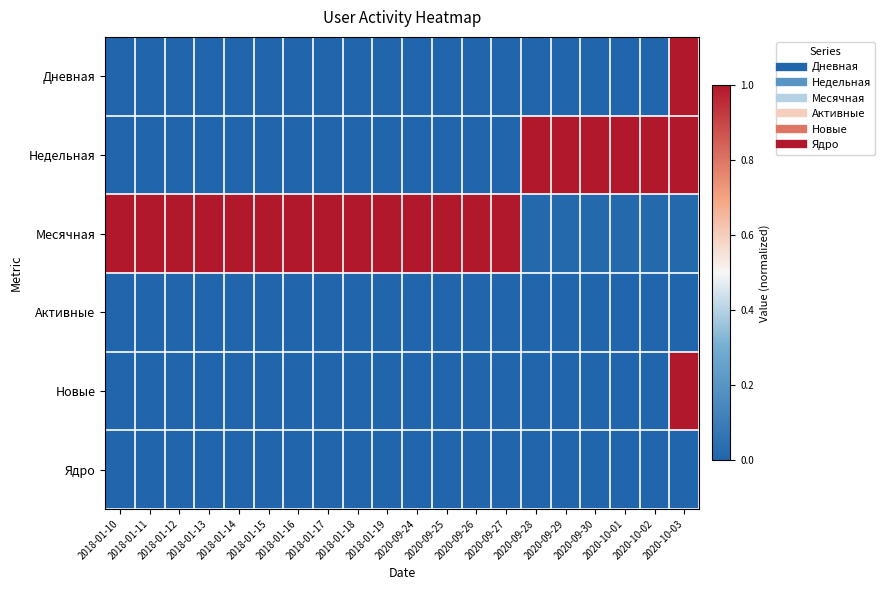

Reading left to right, list all the values displayed in this chart.

Дневная: 2018-01-10=0.0	2018-01-11=0.0	2018-01-12=0.0	2018-01-13=0.0	2018-01-14=0.0	2018-01-15=0.0	2018-01-16=0.0	2018-01-17=0.0	2018-01-18=0.0	2018-01-19=0.0	2020-09-24=0.0	2020-09-25=0.0	2020-09-26=0.0	2020-09-27=0.0	2020-09-28=0.0	2020-09-29=0.0	2020-09-30=0.0	2020-10-01=0.0	2020-10-02=0.0	2020-10-03=1.0
Недельная: 2018-01-10=0.0	2018-01-11=0.0	2018-01-12=0.0	2018-01-13=0.0	2018-01-14=0.0	2018-01-15=0.0	2018-01-16=0.0	2018-01-17=0.0	2018-01-18=0.0	2018-01-19=0.0	2020-09-24=0.0	2020-09-25=0.0	2020-09-26=0.0	2020-09-27=0.0	2020-09-28=1.0	2020-09-29=1.0	2020-09-30=1.0	2020-10-01=1.0	2020-10-02=1.0	2020-10-03=1.0
Месячная: 2018-01-10=1.0	2018-01-11=1.0	2018-01-12=1.0	2018-01-13=1.0	2018-01-14=1.0	2018-01-15=1.0	2018-01-16=1.0	2018-01-17=1.0	2018-01-18=1.0	2018-01-19=1.0	2020-09-24=1.0	2020-09-25=1.0	2020-09-26=1.0	2020-09-27=1.0	2020-09-28=0.0	2020-09-29=0.0	2020-09-30=0.0	2020-10-01=0.0	2020-10-02=0.0	2020-10-03=0.0
Активные: 2018-01-10=0.0	2018-01-11=0.0	2018-01-12=0.0	2018-01-13=0.0	2018-01-14=0.0	2018-01-15=0.0	2018-01-16=0.0	2018-01-17=0.0	2018-01-18=0.0	2018-01-19=0.0	2020-09-24=0.0	2020-09-25=0.0	2020-09-26=0.0	2020-09-27=0.0	2020-09-28=0.0	2020-09-29=0.0	2020-09-30=0.0	2020-10-01=0.0	2020-10-02=0.0	2020-10-03=0.0
Новые: 2018-01-10=0.0	2018-01-11=0.0	2018-01-12=0.0	2018-01-13=0.0	2018-01-14=0.0	2018-01-15=0.0	2018-01-16=0.0	2018-01-17=0.0	2018-01-18=0.0	2018-01-19=0.0	2020-09-24=0.0	2020-09-25=0.0	2020-09-26=0.0	2020-09-27=0.0	2020-09-28=0.0	2020-09-29=0.0	2020-09-30=0.0	2020-10-01=0.0	2020-10-02=0.0	2020-10-03=1.0
Ядро: 2018-01-10=0.0	2018-01-11=0.0	2018-01-12=0.0	2018-01-13=0.0	2018-01-14=0.0	2018-01-15=0.0	2018-01-16=0.0	2018-01-17=0.0	2018-01-18=0.0	2018-01-19=0.0	2020-09-24=0.0	2020-09-25=0.0	2020-09-26=0.0	2020-09-27=0.0	2020-09-28=0.0	2020-09-29=0.0	2020-09-30=0.0	2020-10-01=0.0	2020-10-02=0.0	2020-10-03=0.0